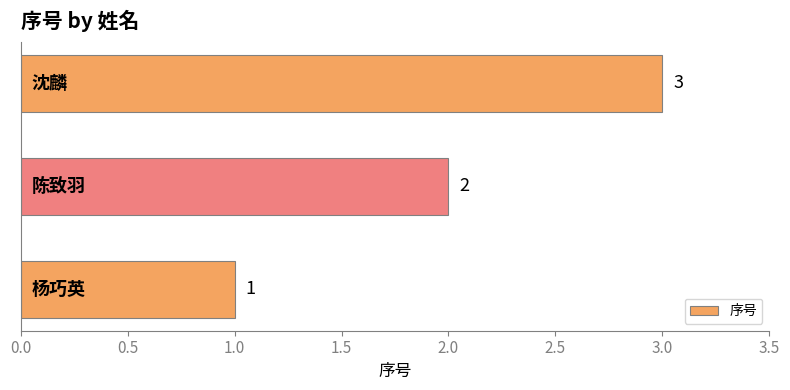

What is the sum of all values?

6